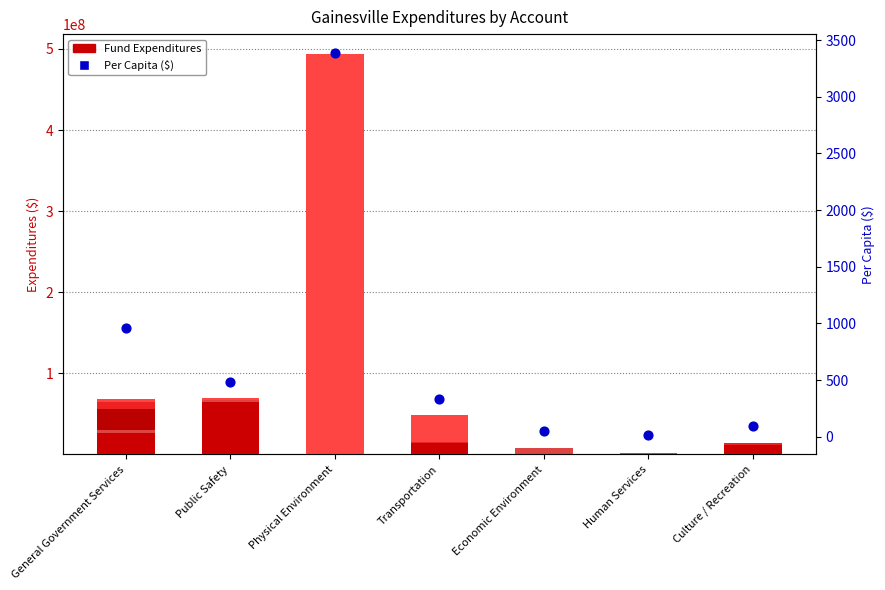

Which series contains the lowest Y value?

Debt Service